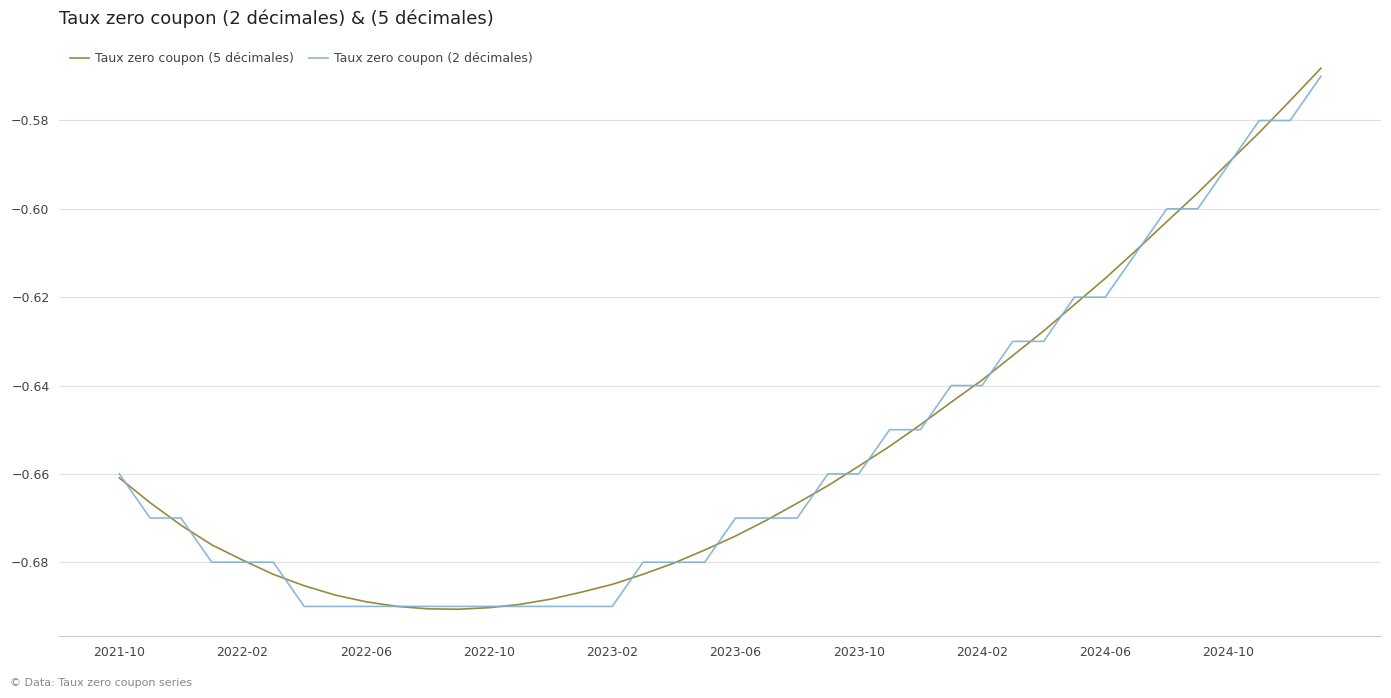

Is this an area chart (filled region under the line)?

No